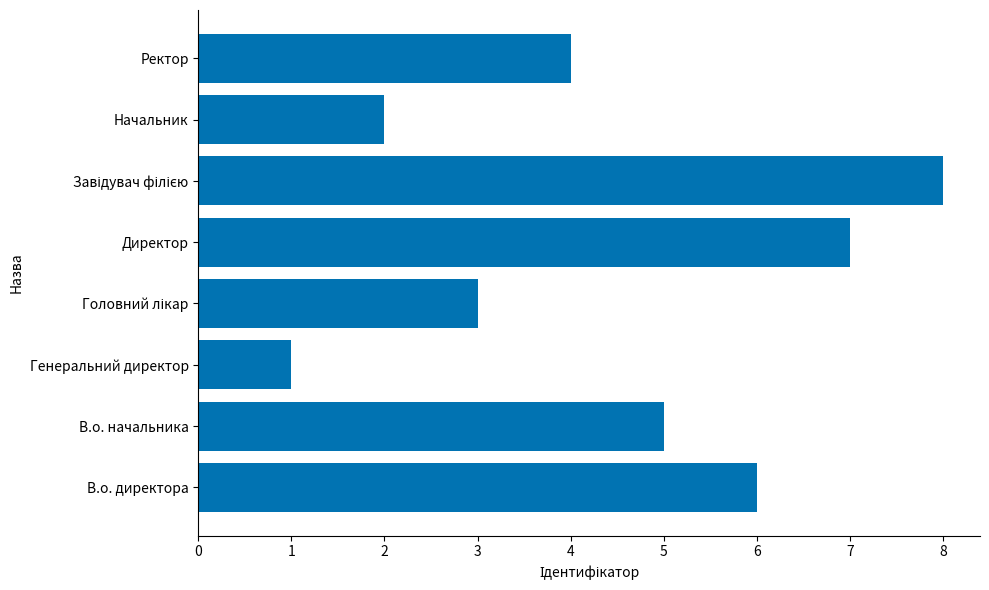

Is it true that the value at Ректор is 6?

False